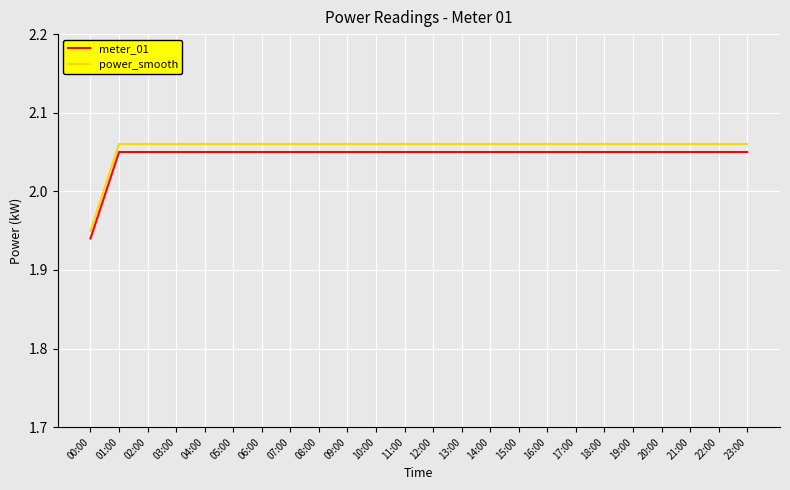

Which label corresponds to the smallest value in the chart?

00:00